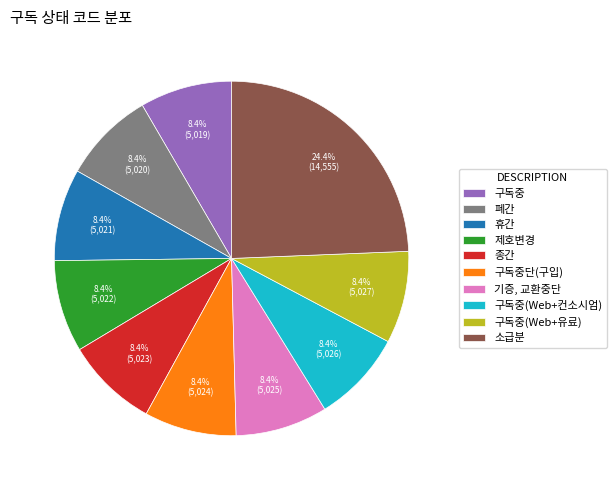

Combined, do 구독중(Web+유료) and 소급분 account for over 50%?

No